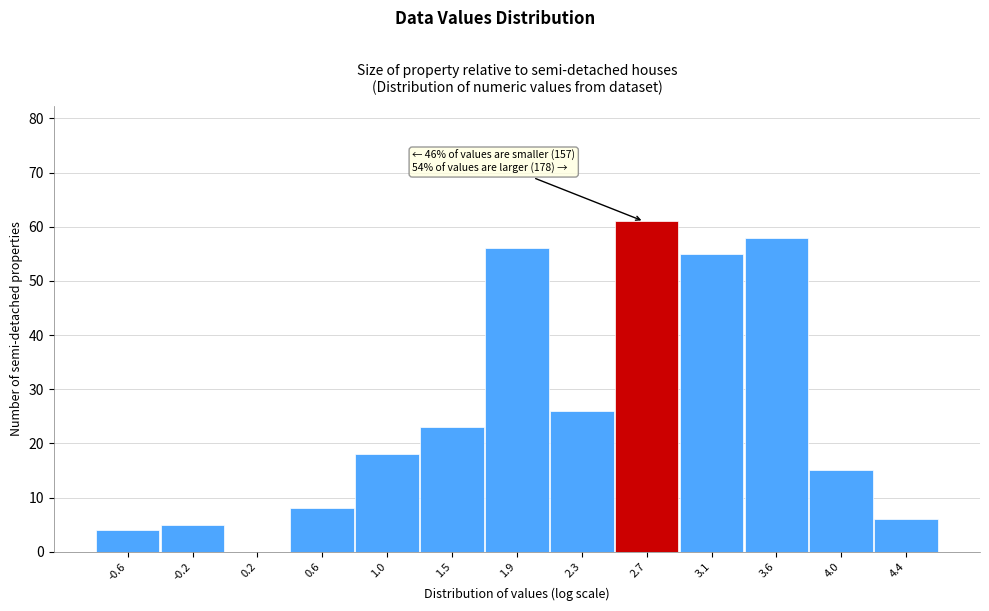

Which range on the x-axis has the tallest bar?

2.50 to 2.95